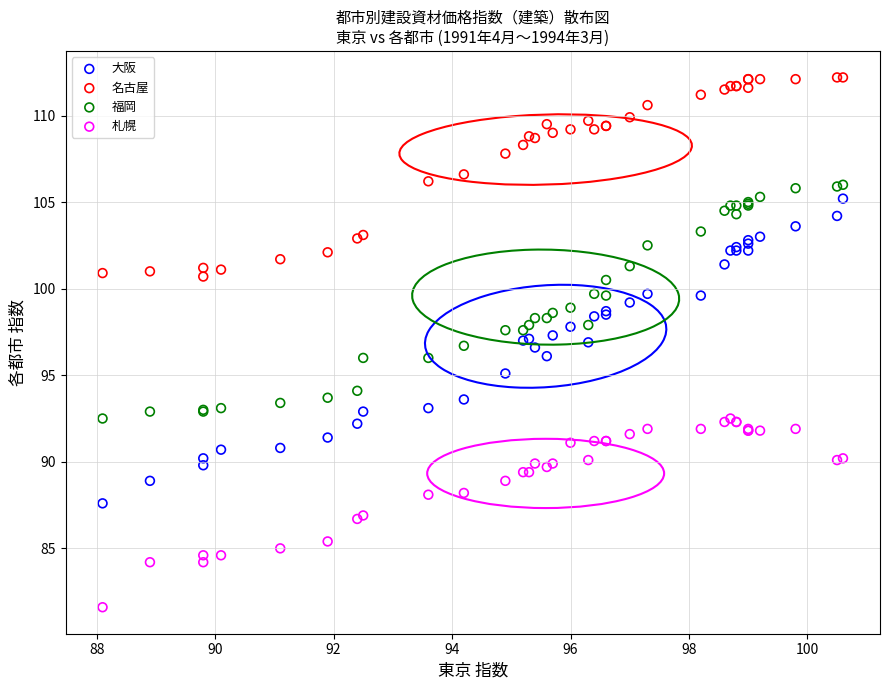

Which series has the largest Y range (max minus min)?

大阪